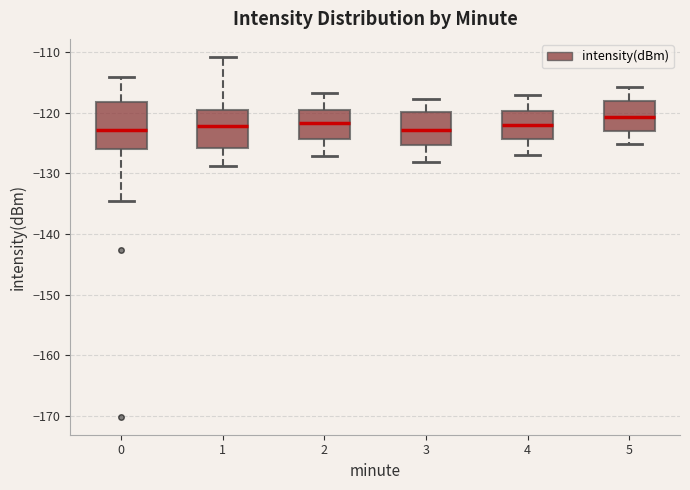

Reading left to right, transcribe this box plot: for each box, give where its median line is, the range the box spans, and where its two whiskers end, as read against the y-axis. The values are not printed on the chart, so give them approximately, as read against the axis.

0: median -123, box -126 to -118, whiskers -134 to -114
1: median -122, box -126 to -120, whiskers -129 to -111
2: median -122, box -124 to -119, whiskers -127 to -117
3: median -123, box -125 to -120, whiskers -128 to -118
4: median -122, box -124 to -120, whiskers -127 to -117
5: median -121, box -123 to -118, whiskers -125 to -116